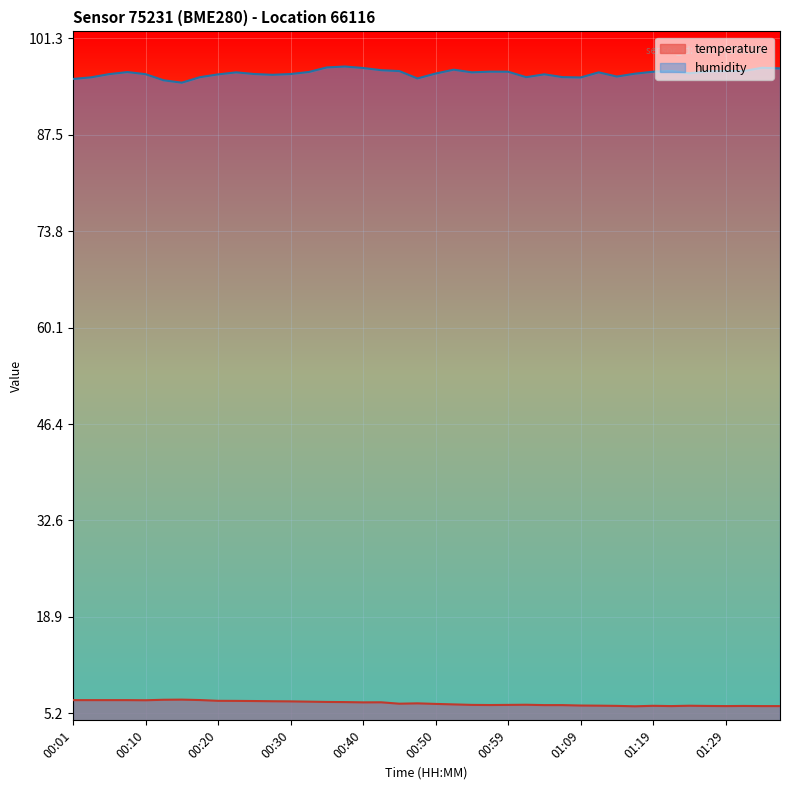

What are all the series names shown in the legend?

temperature, humidity